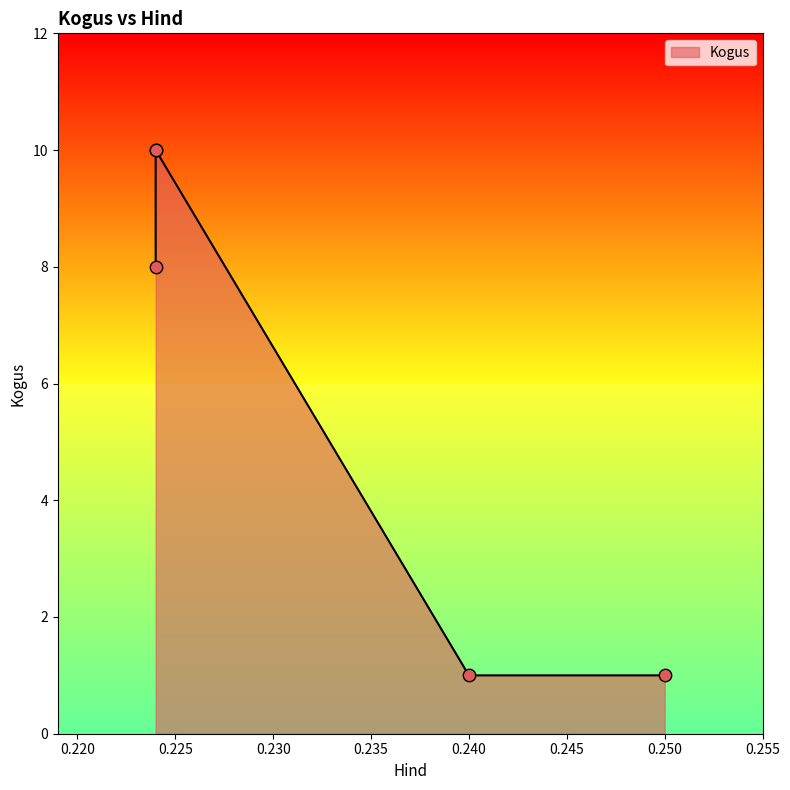

Which has a higher value, 0.25 or 0.224?

0.224